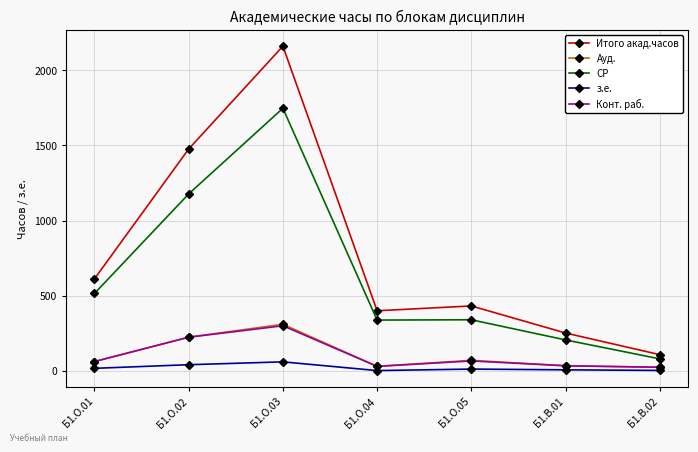

True or false: Ауд. has more than 2 points higher than both neighbors.

False